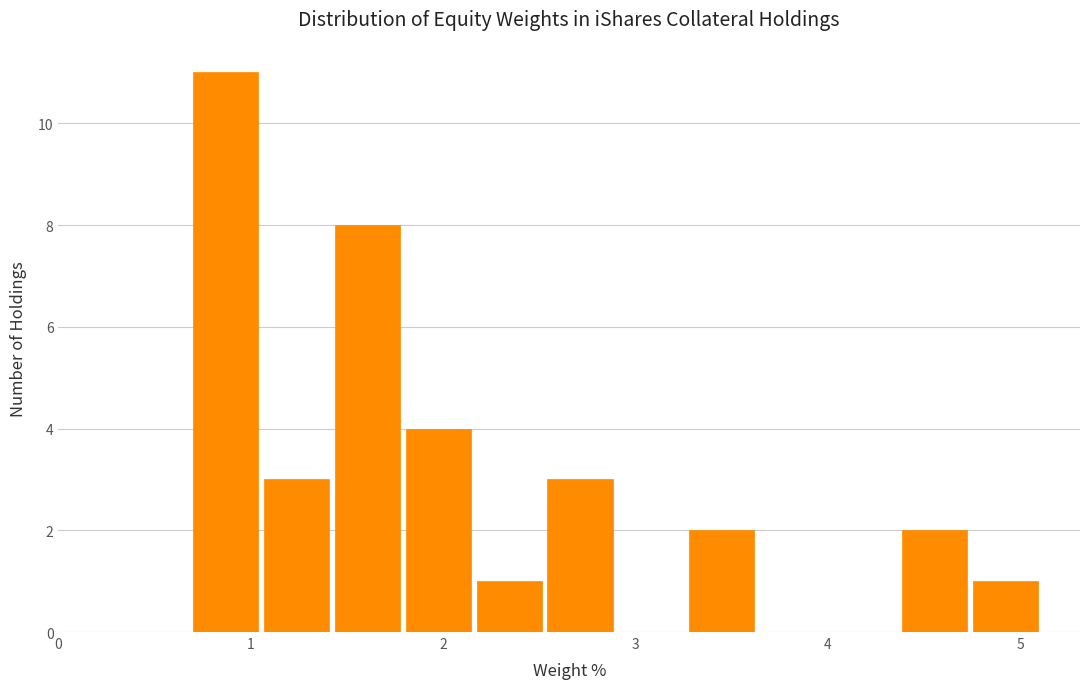

Around what value on the x-axis is the tallest bar? Give the approximate position of its centre, as read against the axis.

0.9